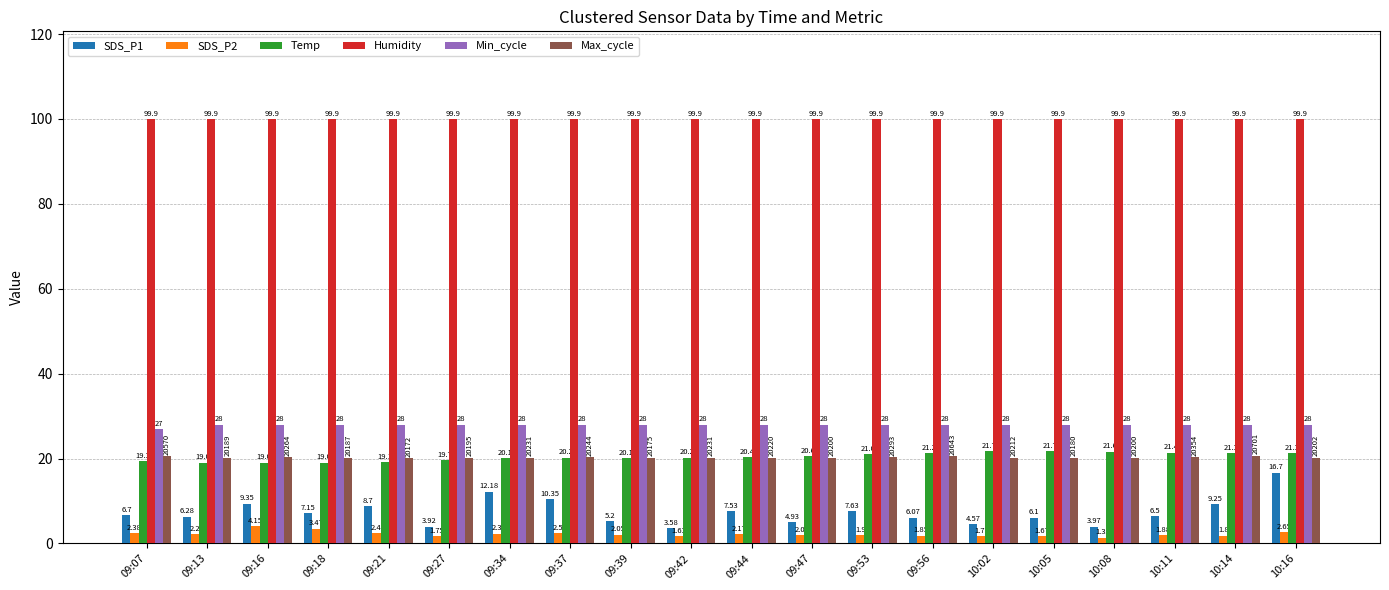

What is the label of the 10th bar from the right?

09:44